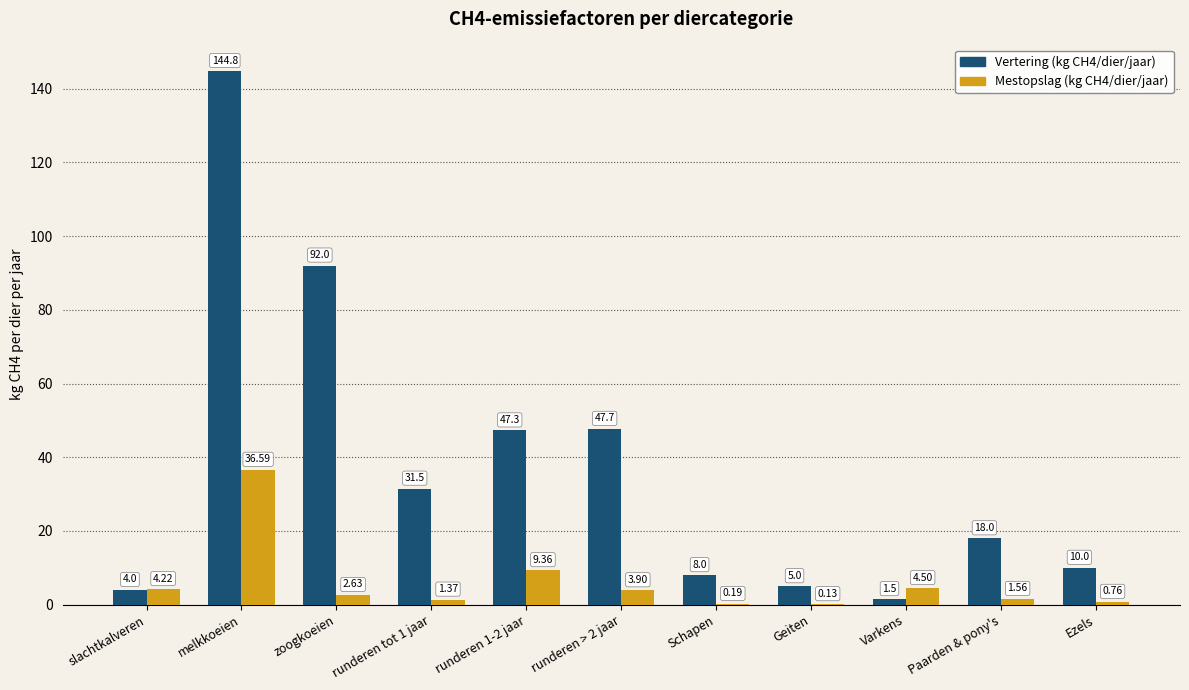

Which series has the largest total across all categories?

Vertering (kg CH4/dier/jaar)